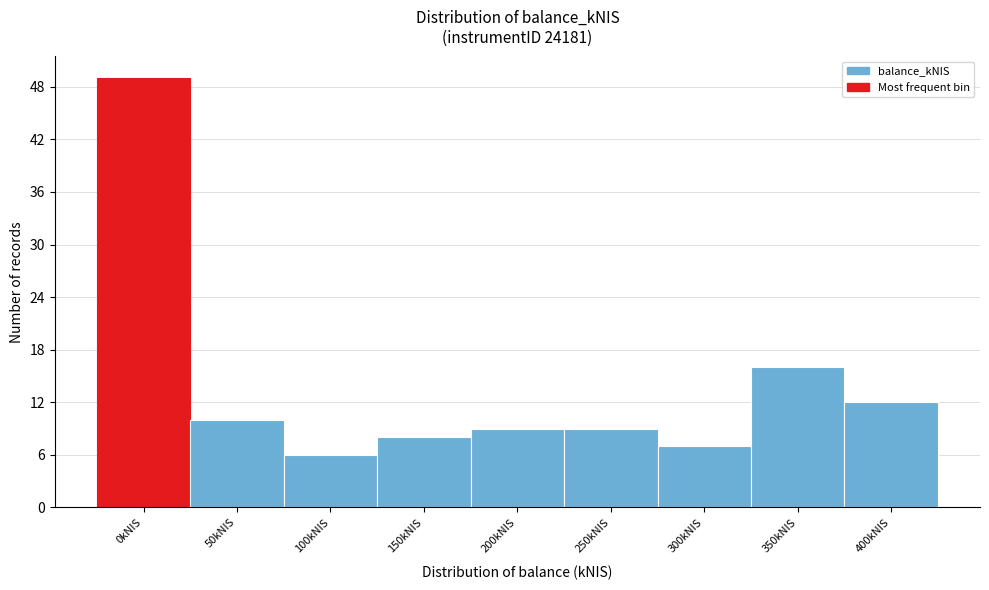

Reading left to right, extract all data points from this chart.

49	10	6	8	9	9	7	16	12